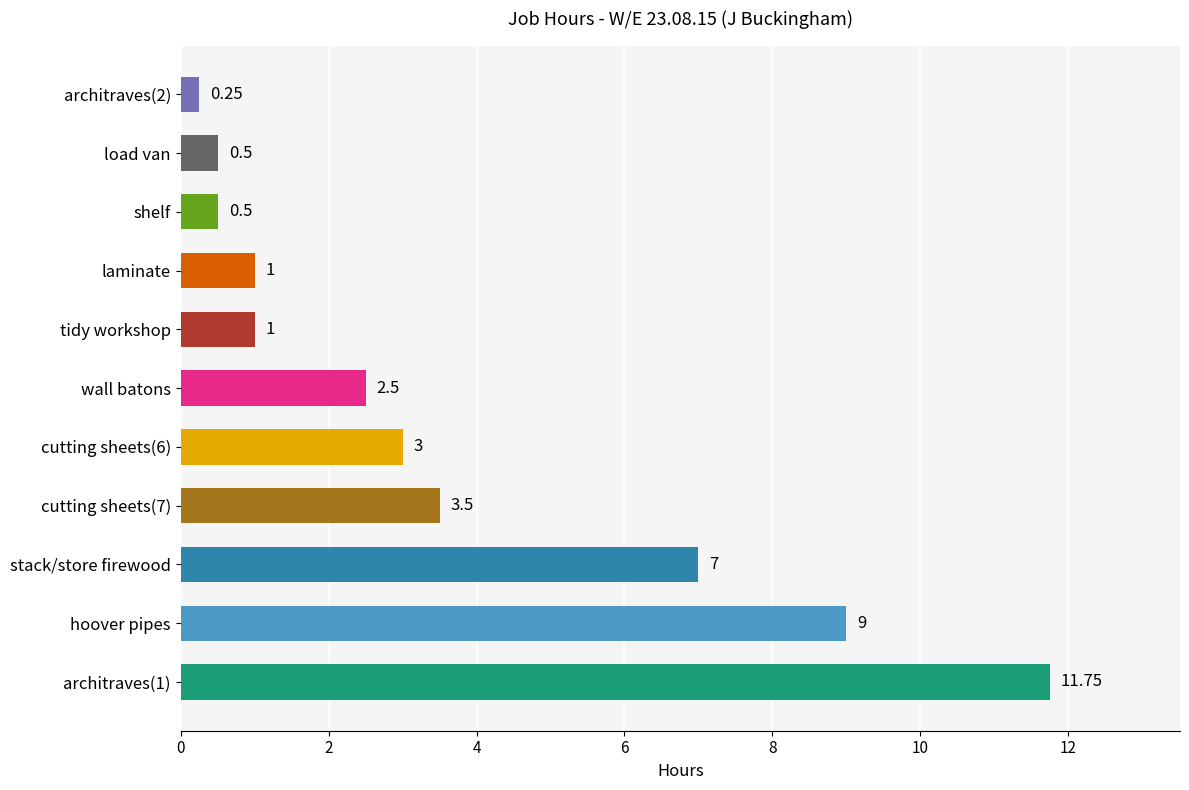

What is the ratio of the value at tidy workshop to the value at laminate?

1.0